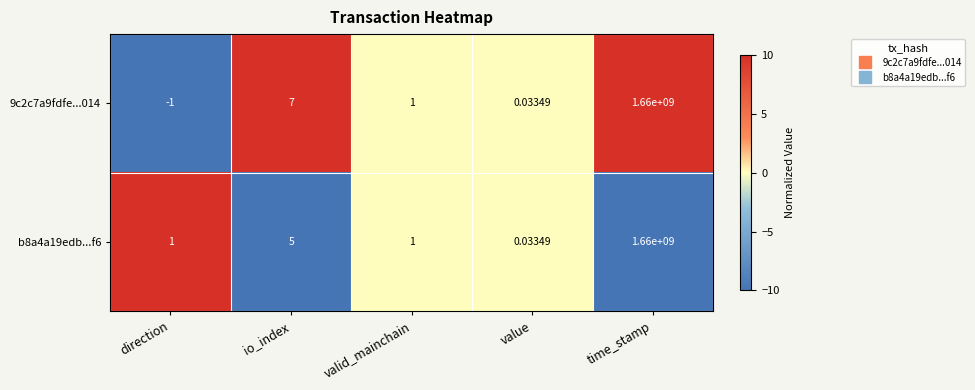

At which label is b8a4a19edb...f6 closest to 830000000?

io_index